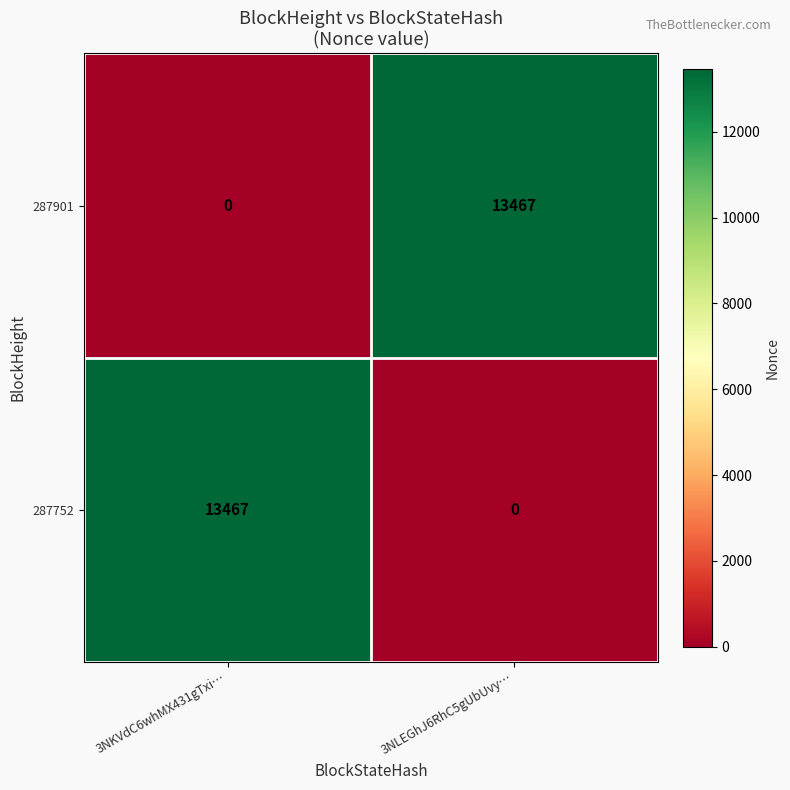

What is the total value across all series at 3NKVdC6whMX431gTxi…?

13467